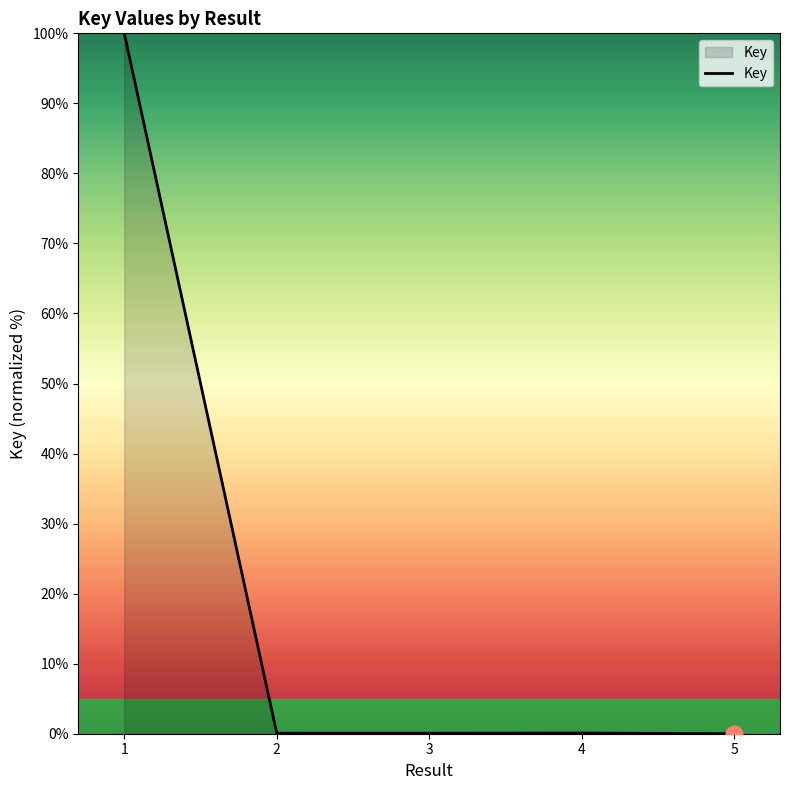

What is the average value?

20.0